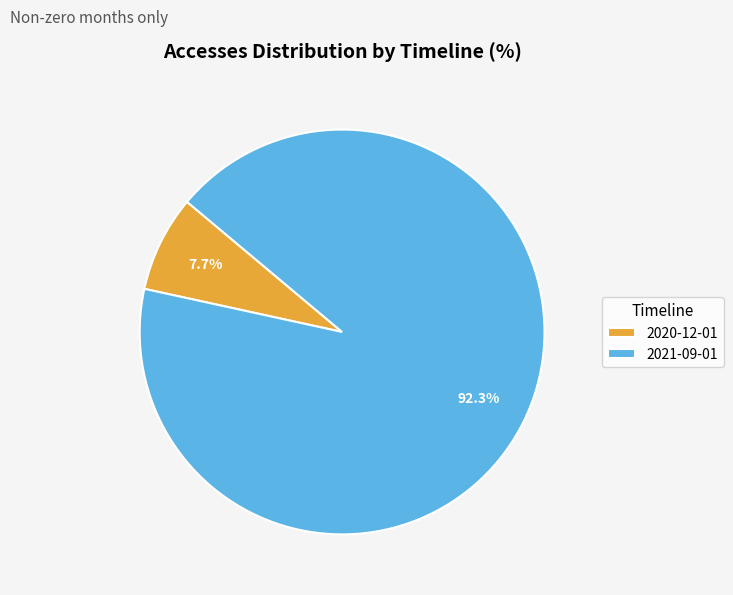

True or false: 2021-09-01 accounts for 92% of the total.

True